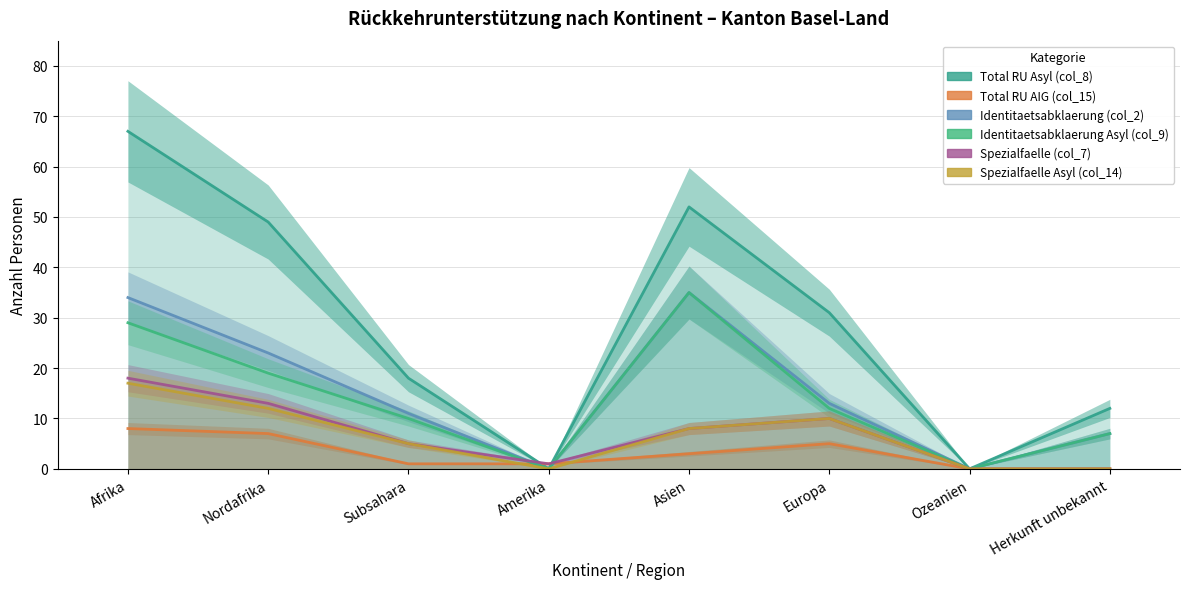

Count the number of data series in this chart.

6